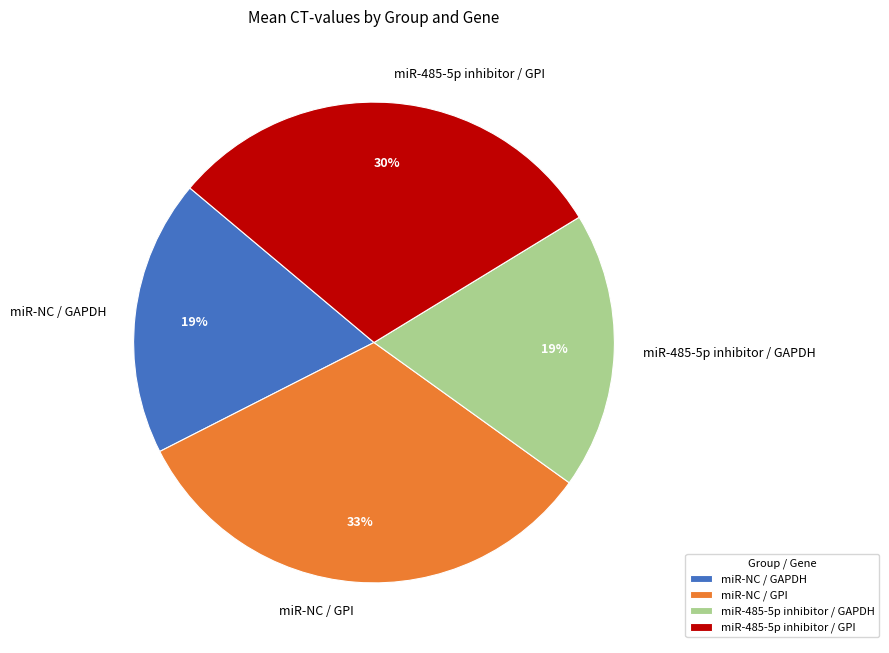

Is miR-485-5p inhibitor / GPI the majority of the pie?

No